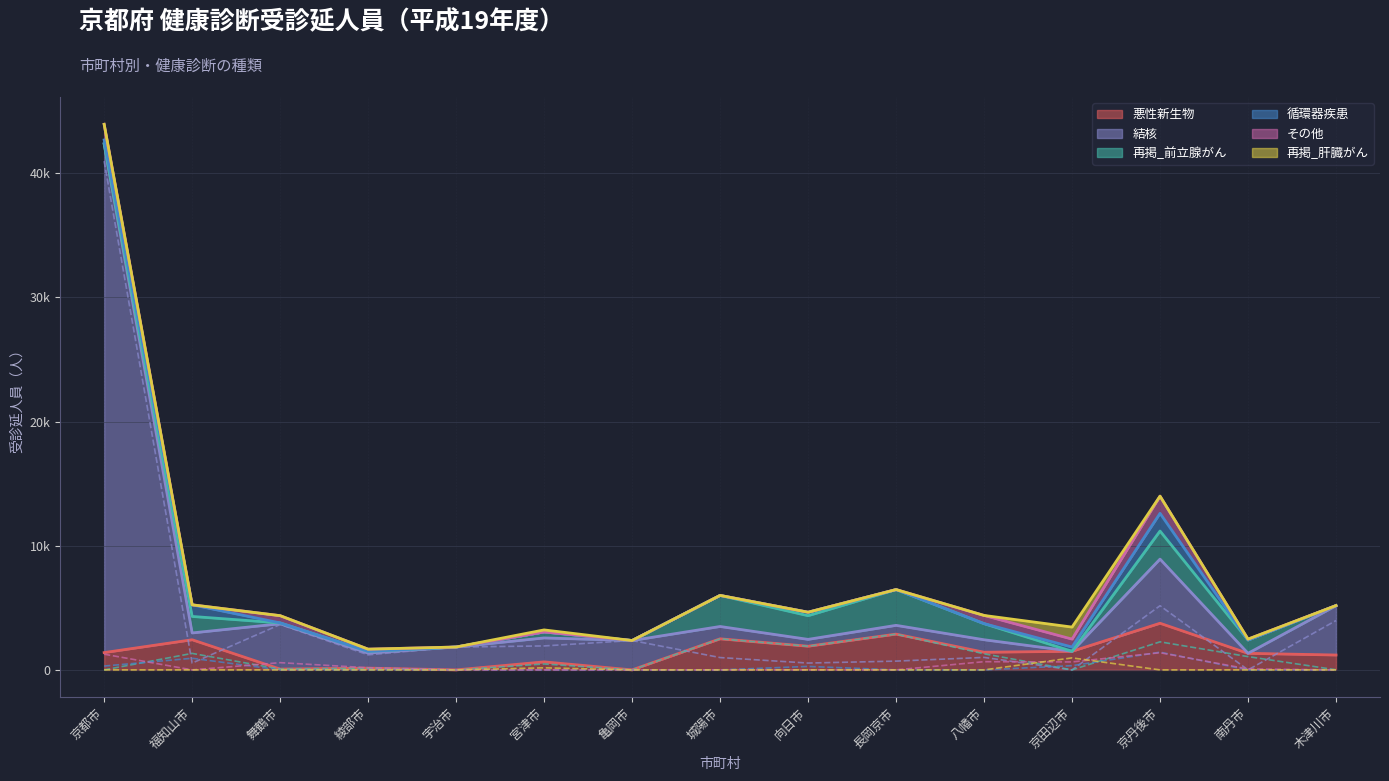

How many values in the 再掲_肝臓がん series exceed 0?

2